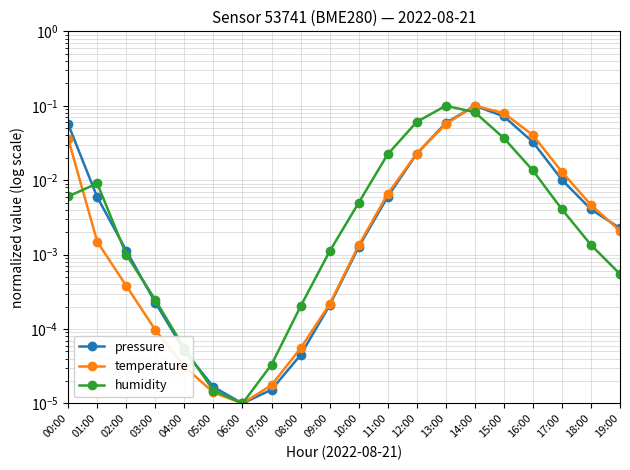

What is the total value across all series at 15:00?

0.2